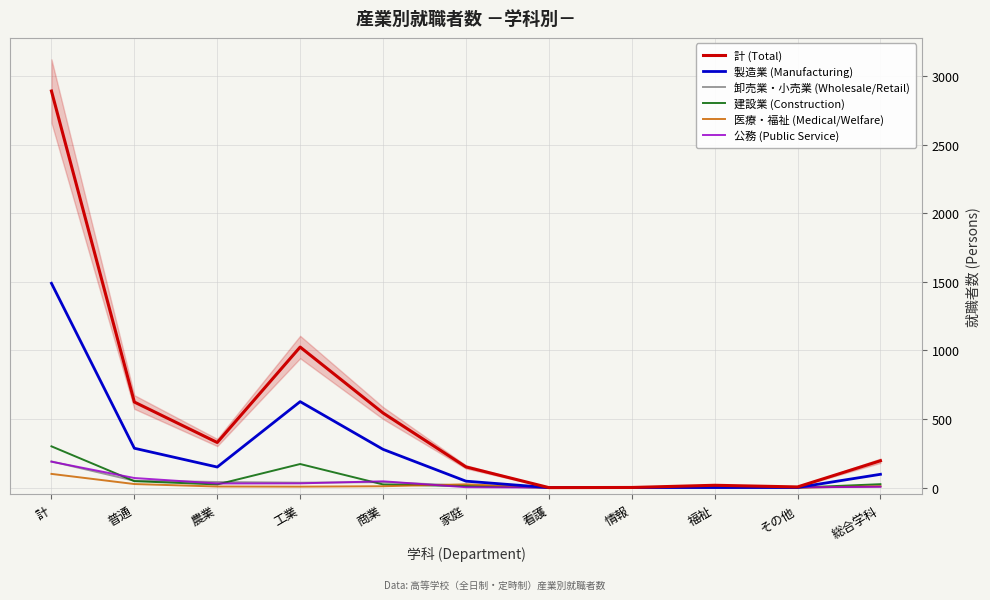

Reading right to left, extract all data points from this chart.

計 (Total): 総合学科=196	その他=5	福祉=17	情報=1	看護=0	家庭=151	商業=544	工業=1025	農業=329	普通=624	計=2892
製造業 (Manufacturing): 総合学科=97	その他=1	福祉=1	情報=1	看護=0	家庭=47	商業=279	工業=627	農業=150	普通=287	計=1490
卸売業・小売業 (Wholesale/Retail): 総合学科=9	その他=1	福祉=0	情報=0	看護=0	家庭=14	商業=40	工業=36	農業=41	普通=50	計=191
建設業 (Construction): 総合学科=25	その他=0	福祉=0	情報=0	看護=0	家庭=11	商業=23	工業=172	農業=23	普通=47	計=301
医療・福祉 (Medical/Welfare): 総合学科=10	その他=0	福祉=15	情報=0	看護=0	家庭=24	商業=10	工業=7	農業=8	普通=26	計=100
公務 (Public Service): 総合学科=6	その他=2	福祉=1	情報=0	看護=0	家庭=3	商業=46	工業=31	農業=30	普通=70	計=189